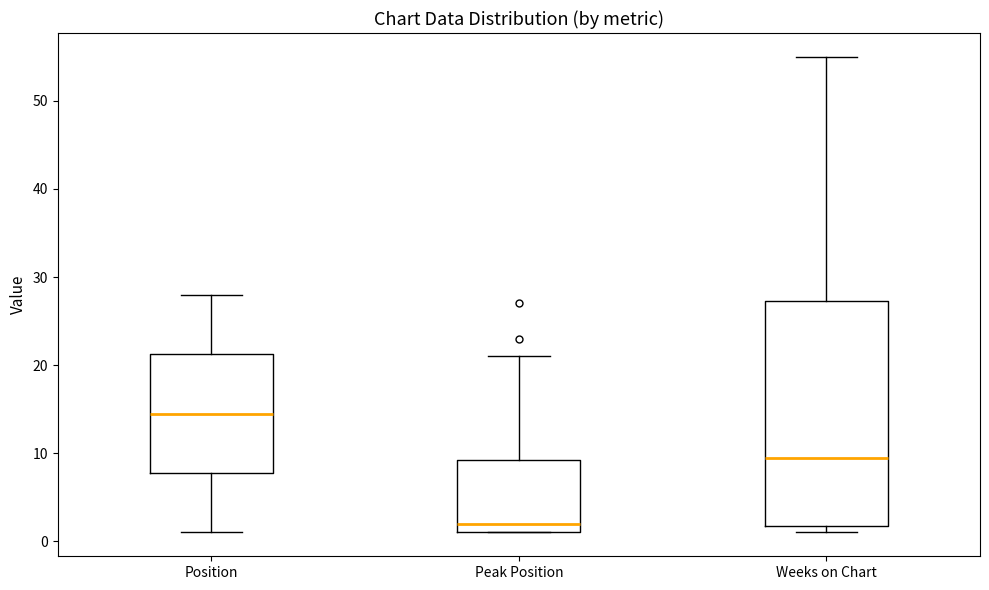

Where does the median line of the box for Weeks on Chart sit on the y-axis? The values are not printed on the chart, so give them approximately, as read against the axis.

10